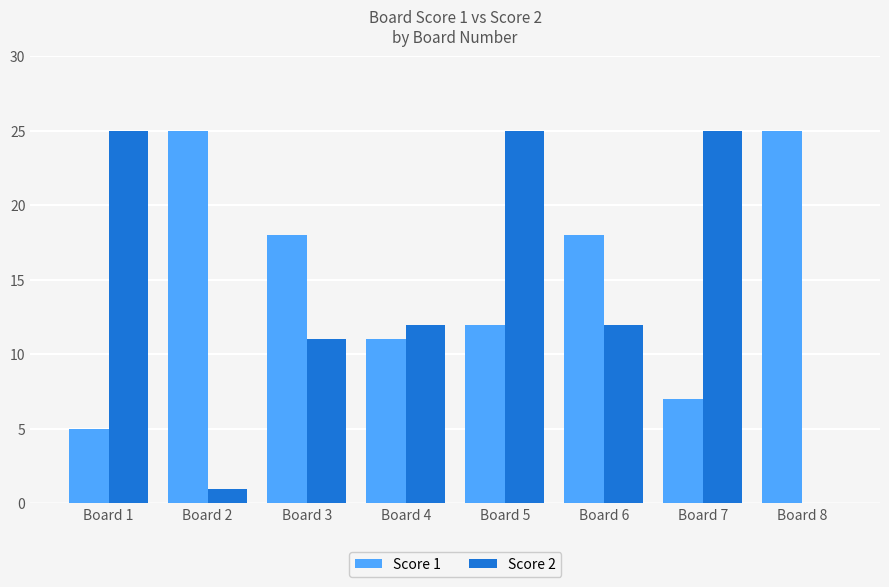

How many distinct data groups are displayed?

2